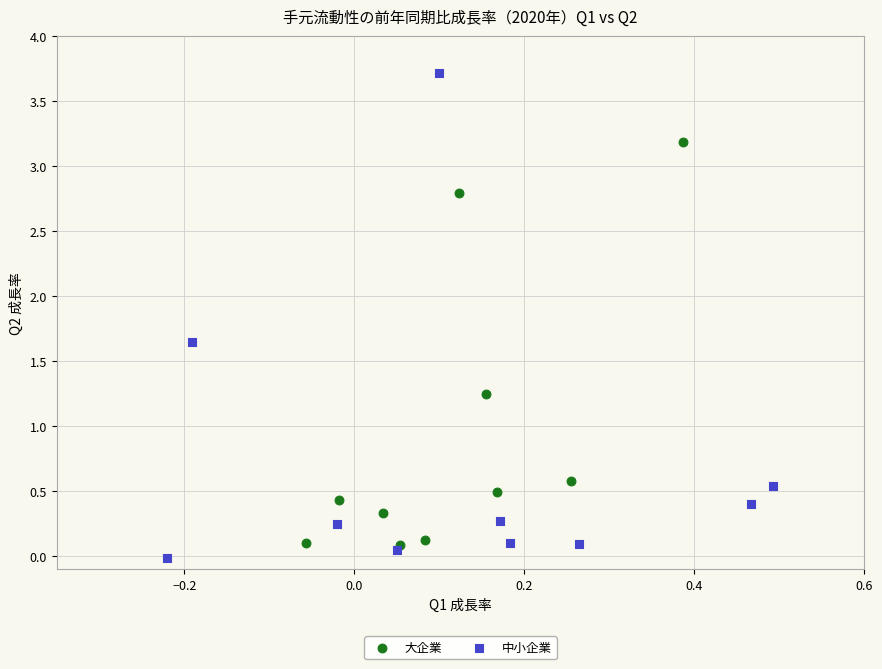

Which series contains the highest Y value?

中小企業